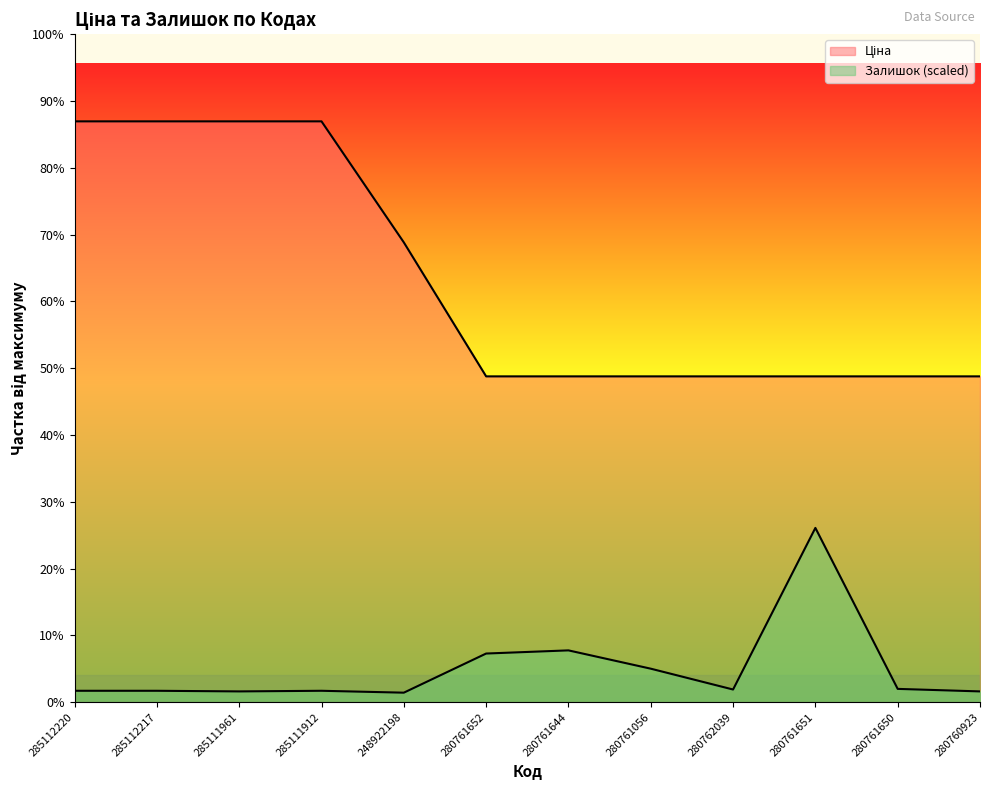

What is the label of the 12th point from the right?

285112220